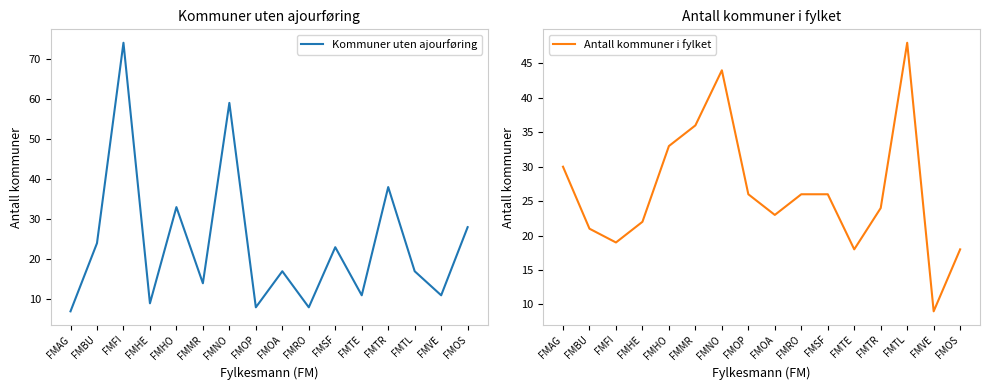

At which category does the chart reach its minimum across all series?

FMAG